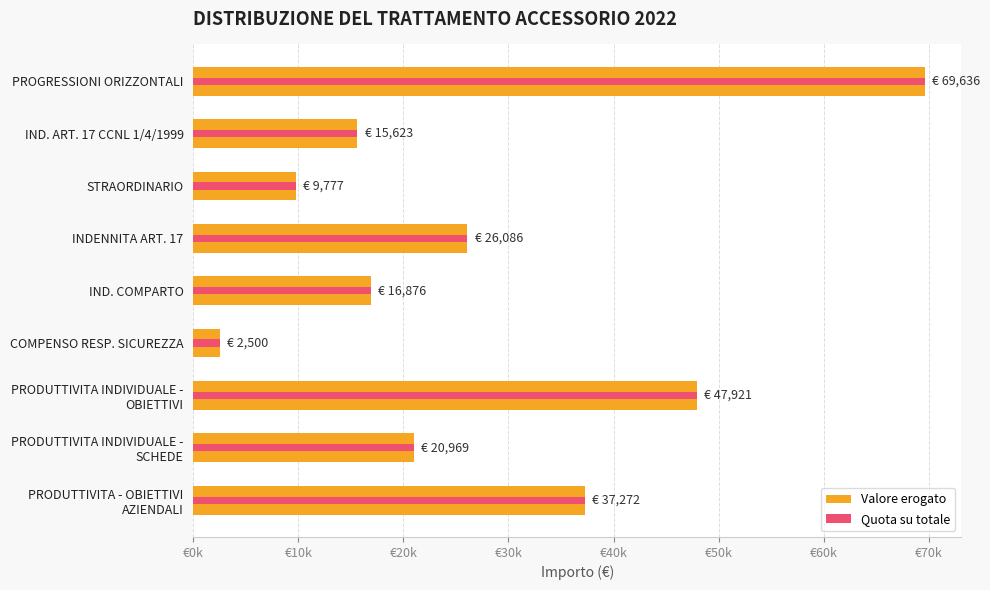

What position from the left is INDENNITA ART. 17?

4